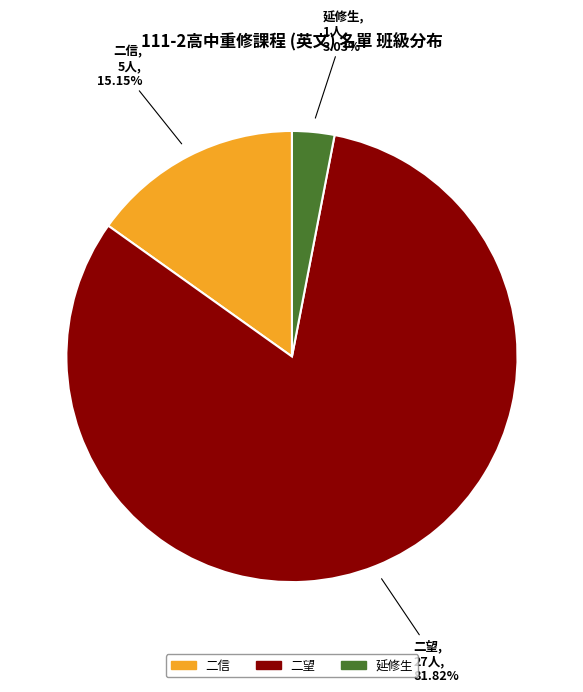

Rank the categories by value from highest to lowest.

二望, 二信, 延修生